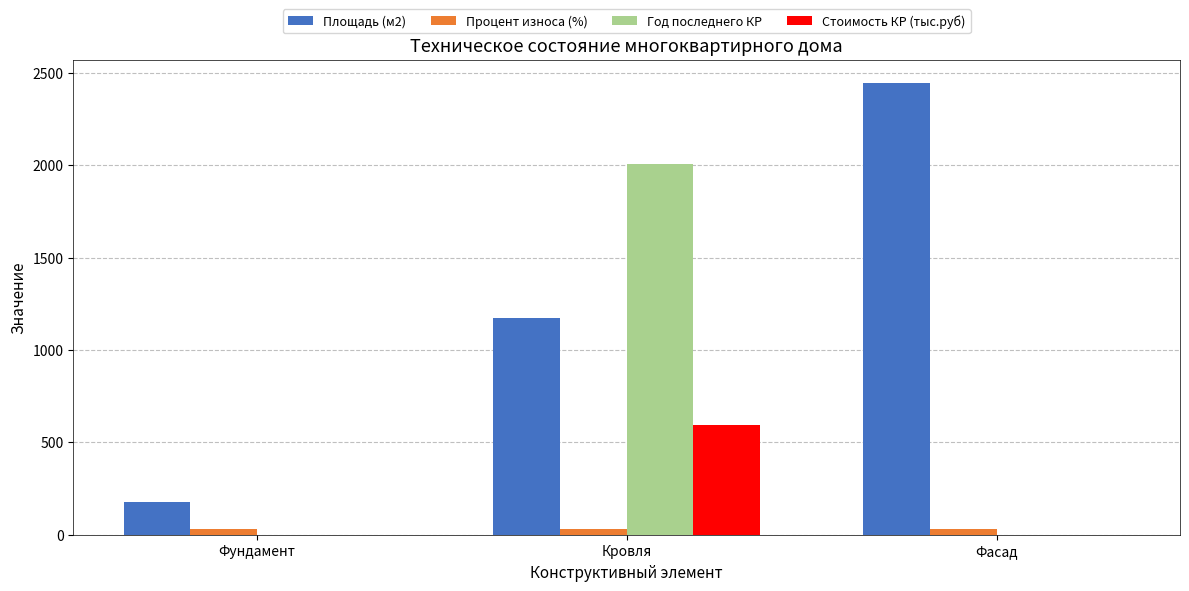

How many groups of bars are there?

3